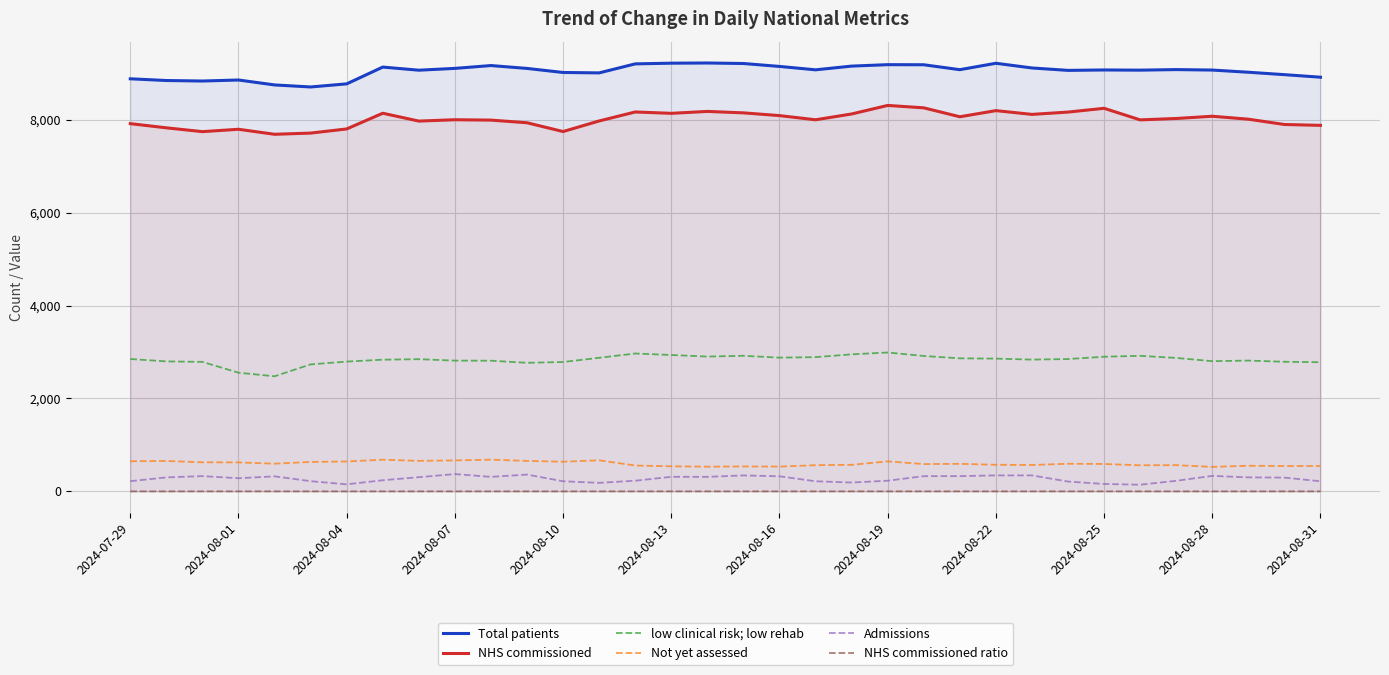

True or false: NHS commissioned and Not yet assessed cross at least once.

False